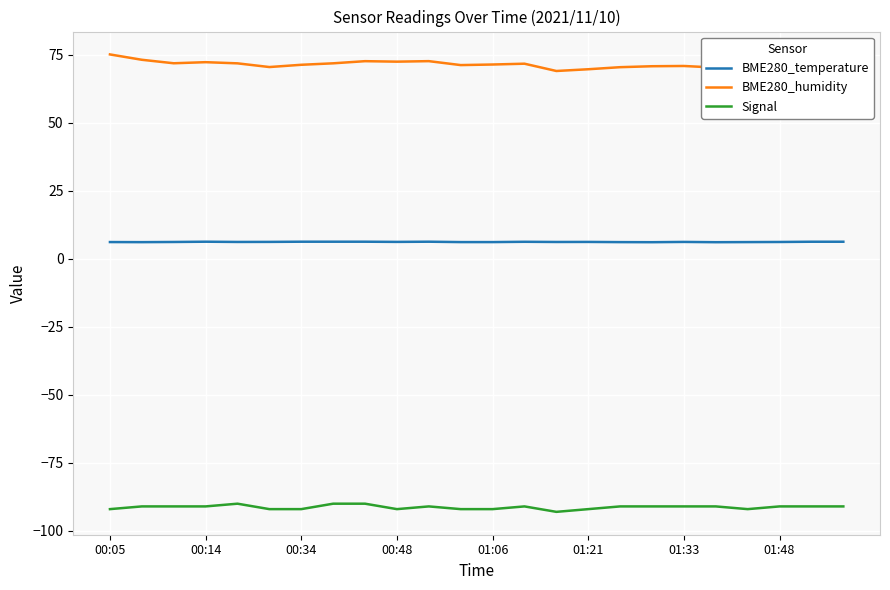

True or false: BME280_humidity and Signal cross at least once.

False